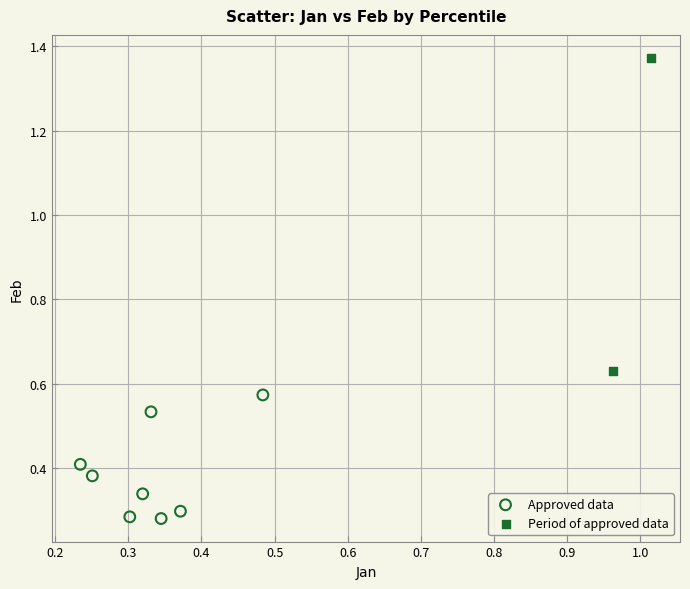

Which series reaches the minimum Y coordinate?

Approved data